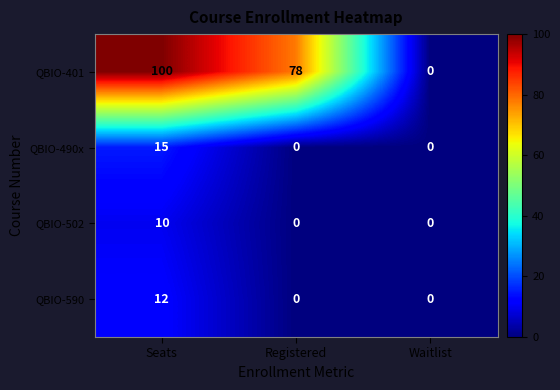

The value of QBIO-401 at Seats is 133. True or false?

False